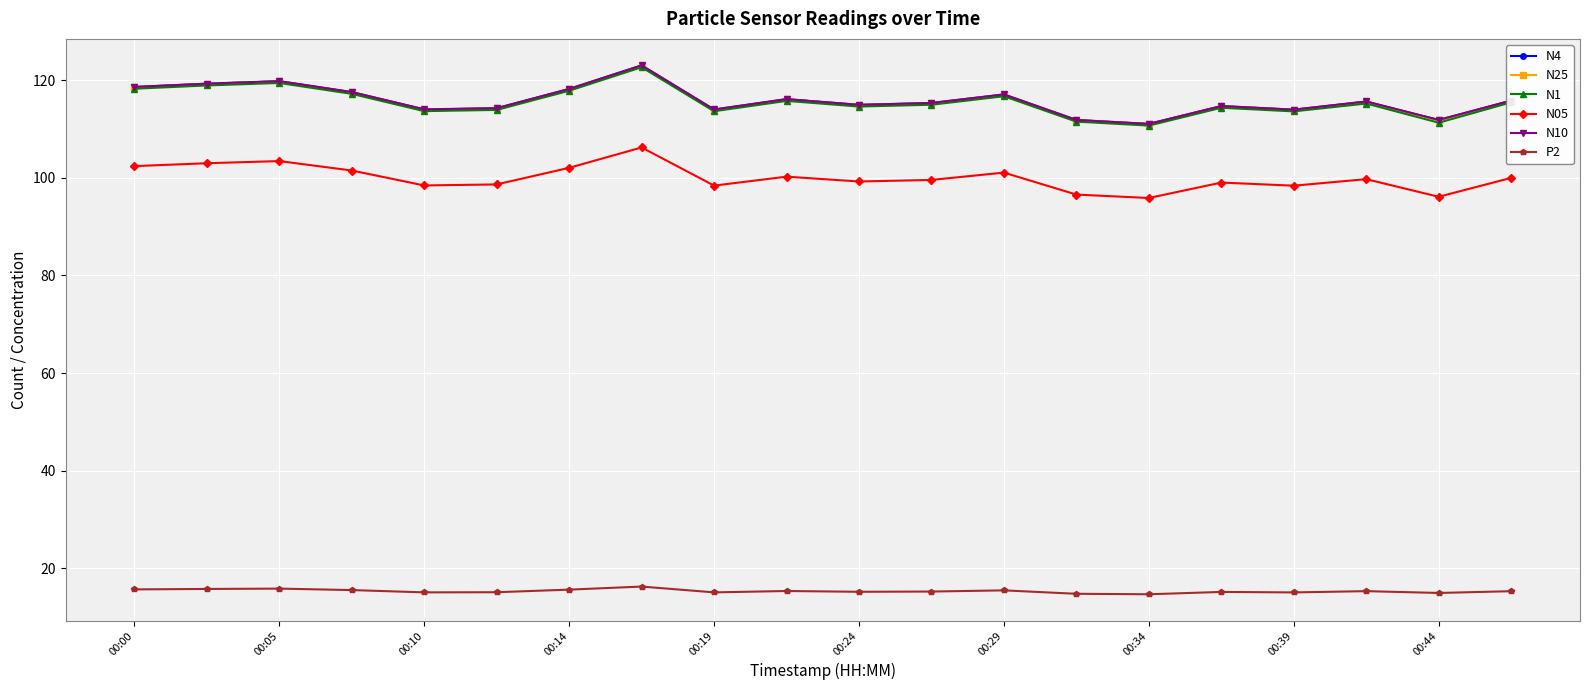

What is the maximum value for N10?

123.0